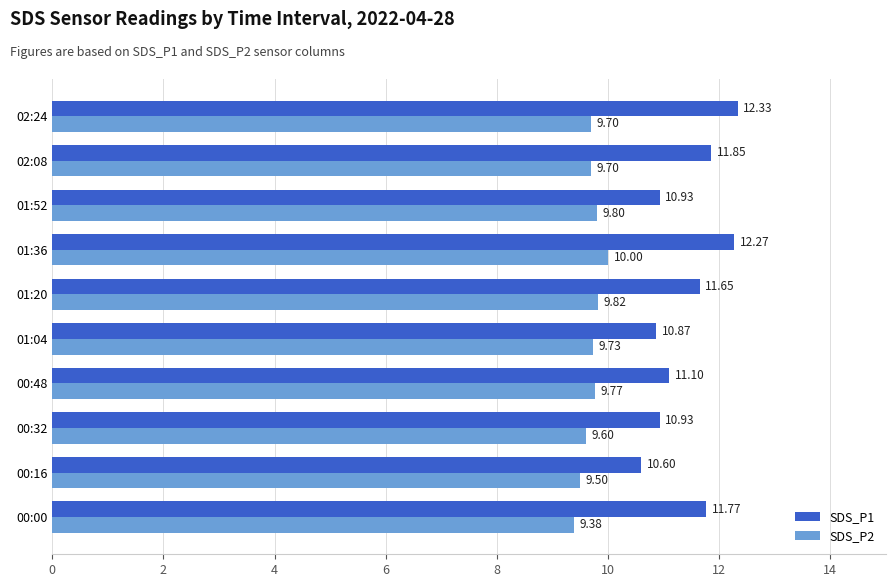

How many values in the SDS_P1 series exceed 11?

6